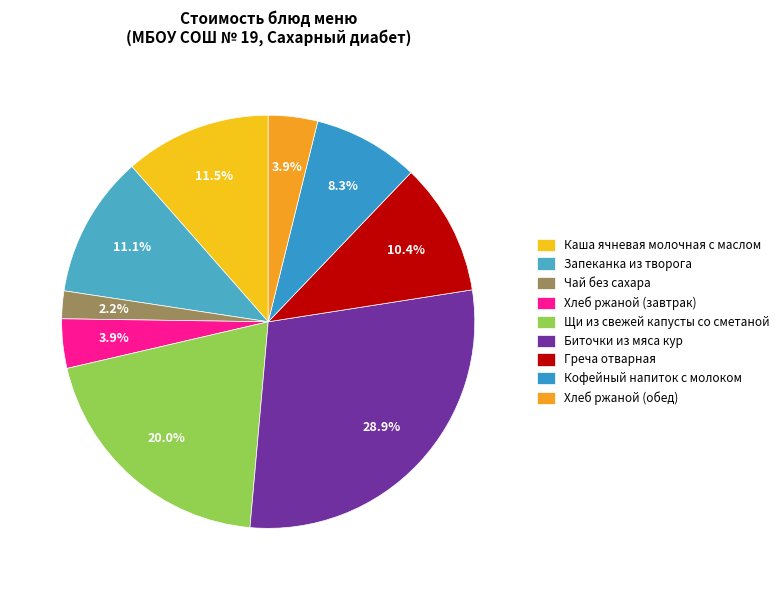

Does Щи из свежей капусты со сметаной represent more than half of the total?

No